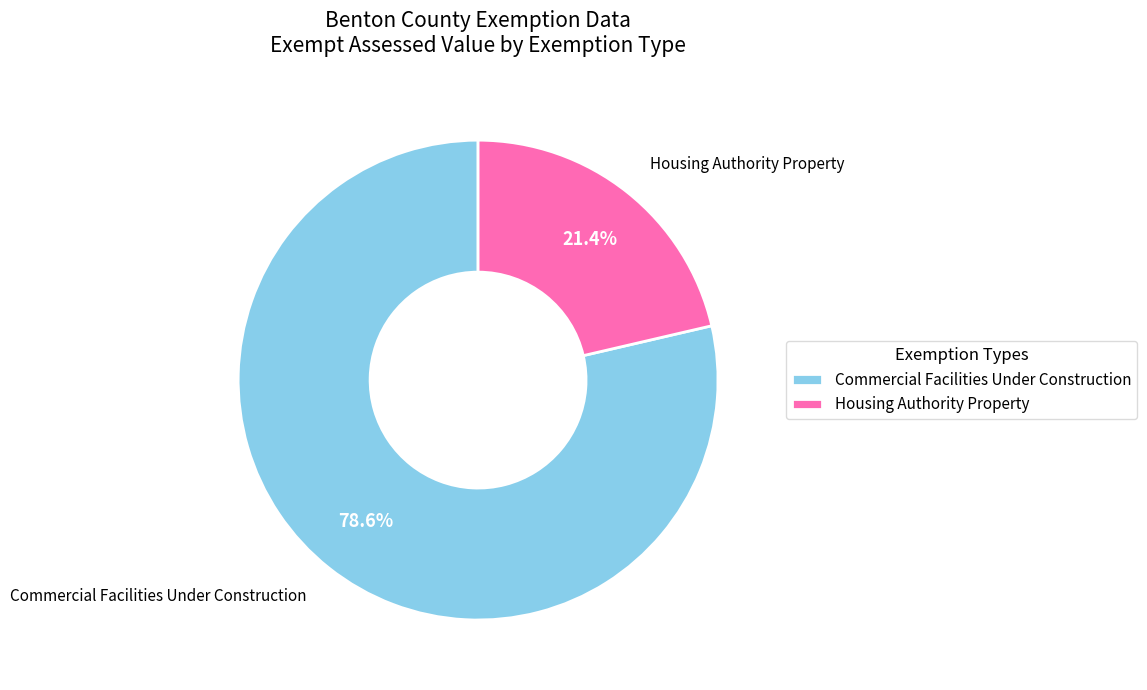

Does Housing Authority Property account for over 50% of the chart?

No